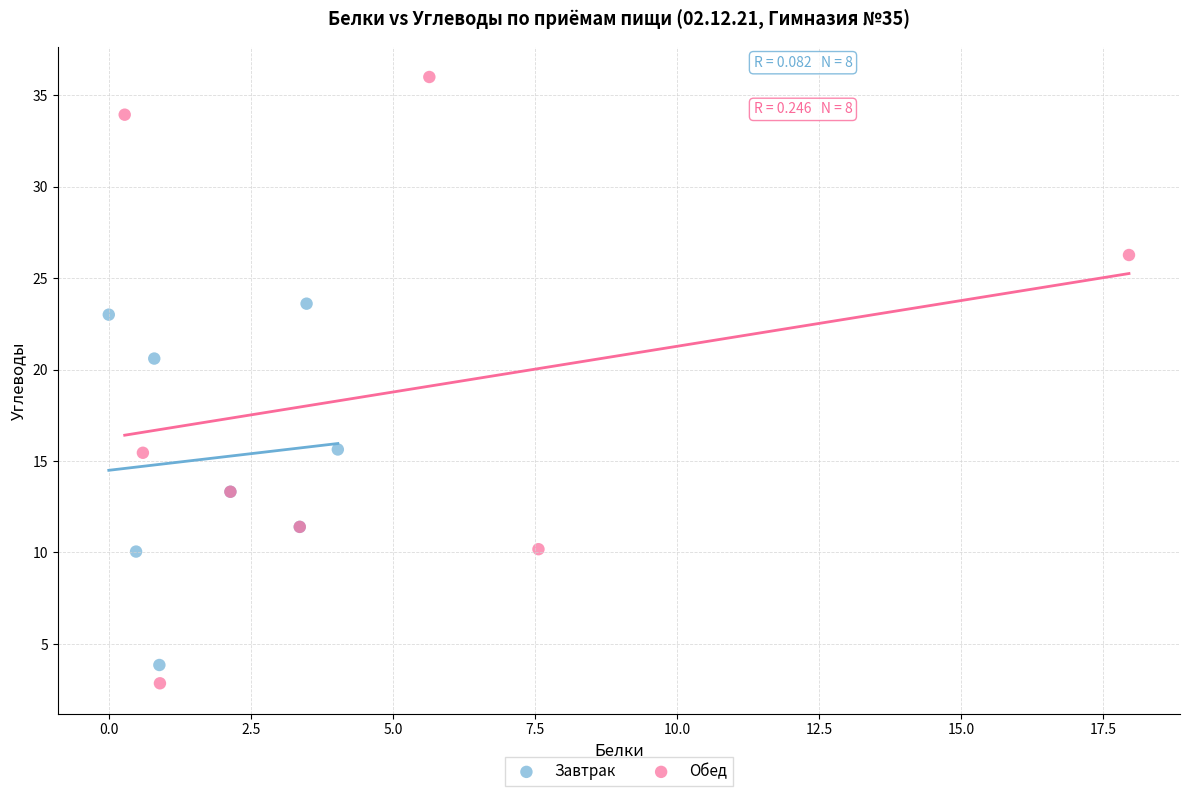

Which series has the widest spread of Y values?

Обед